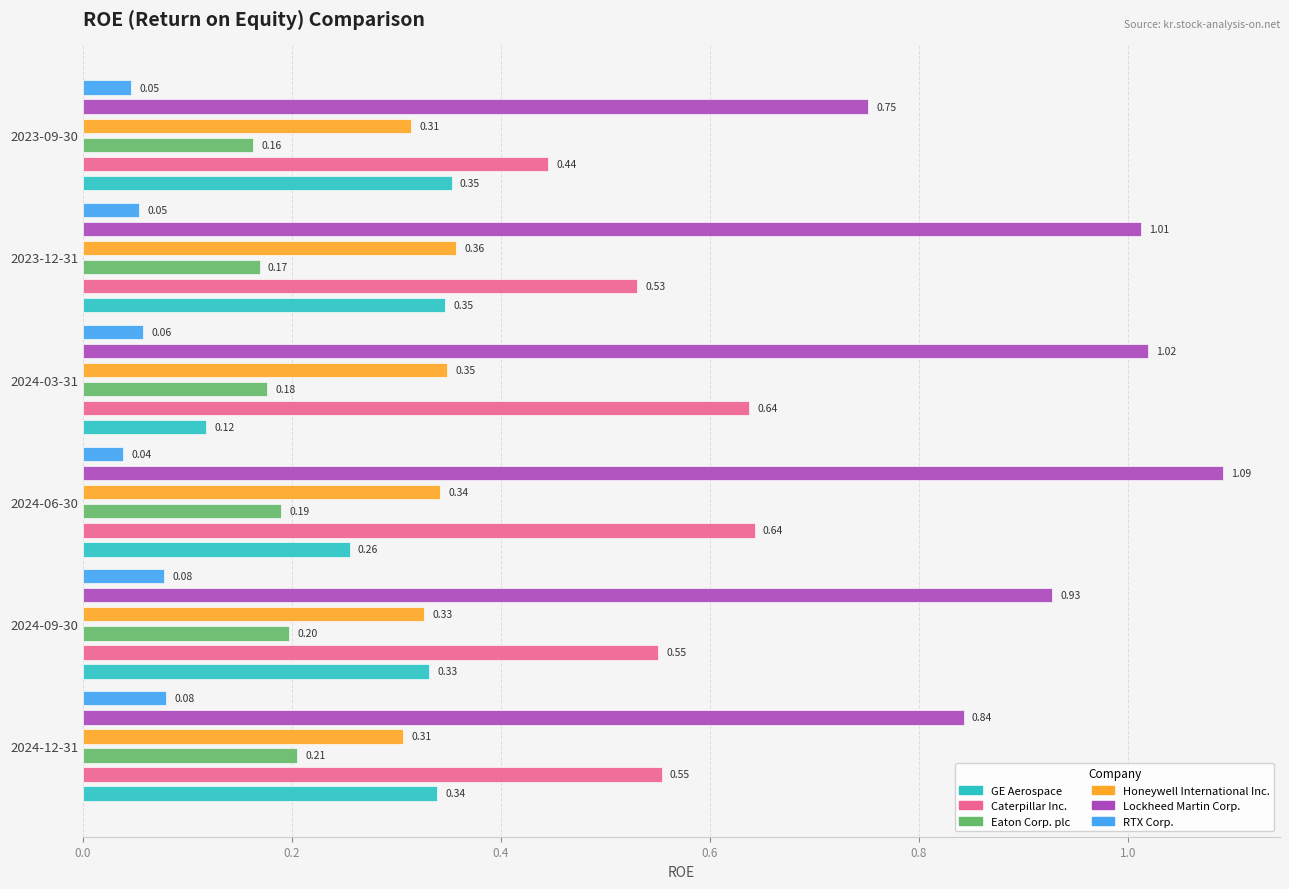

What is the maximum value shown in the chart?

1.1